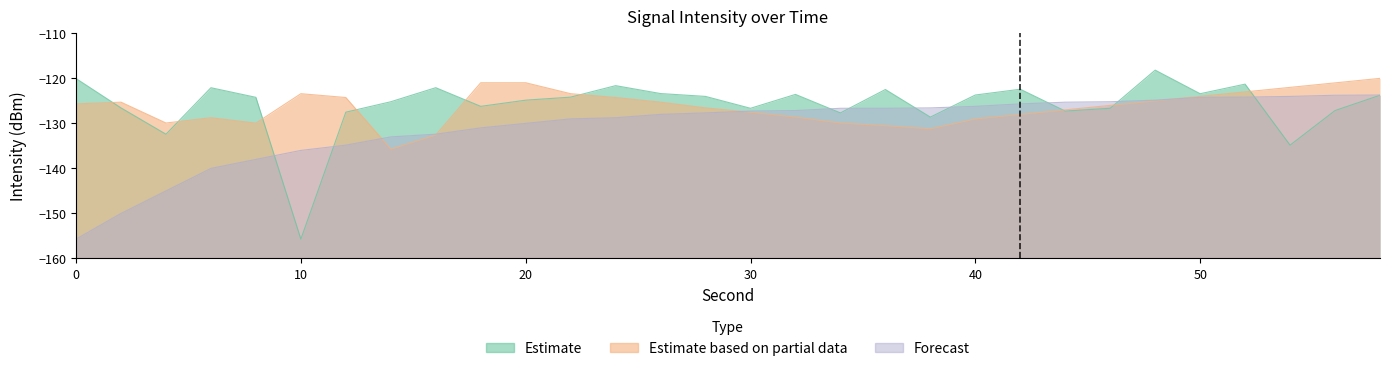

What is the value of the Forecast point at the 16th from the left?

-127.3